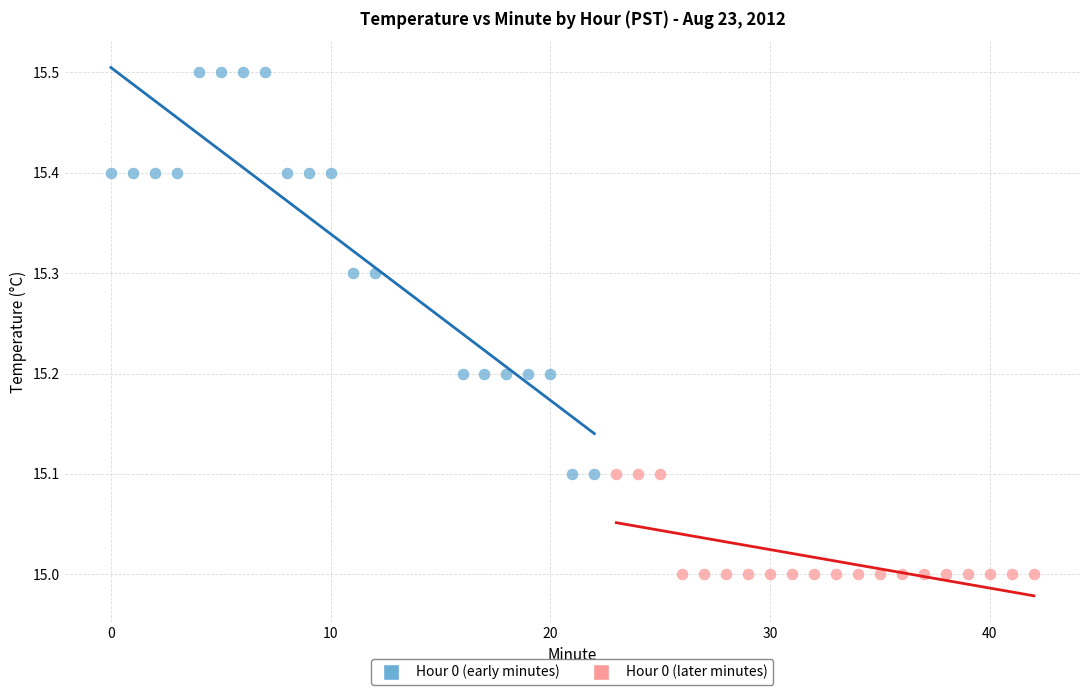

Which series contains the lowest Y value?

Hour 0 (later minutes)